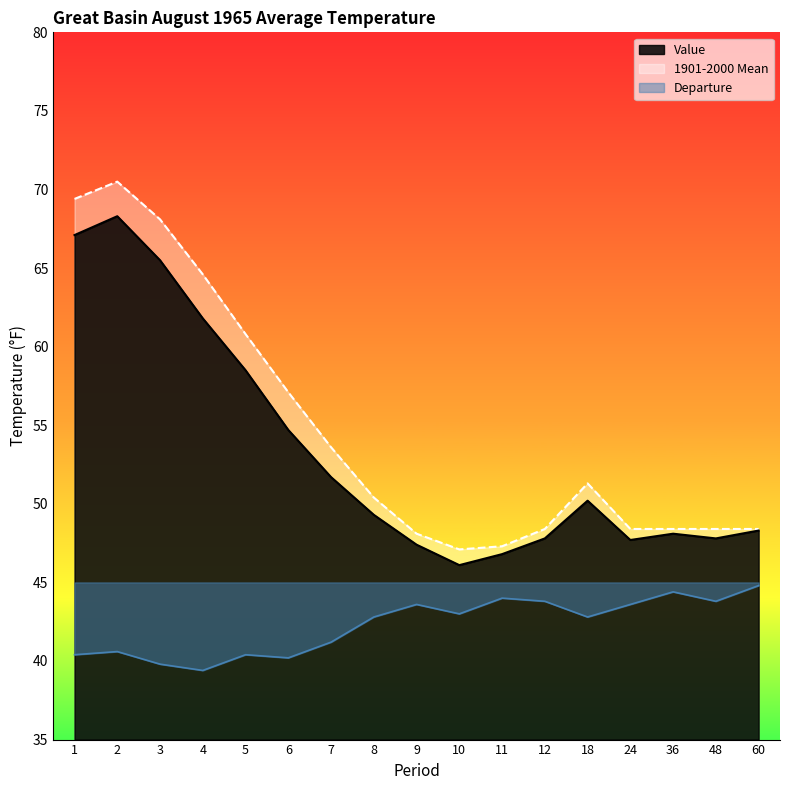

At 6, list the series in order from largest to smallest.

1901-2000 Mean, Value, Departure